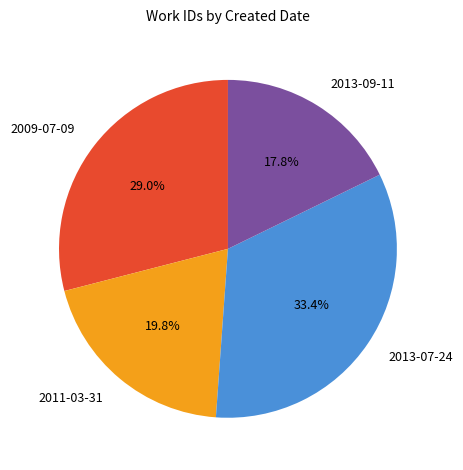

What is the largest slice in the pie chart?

2013-07-24